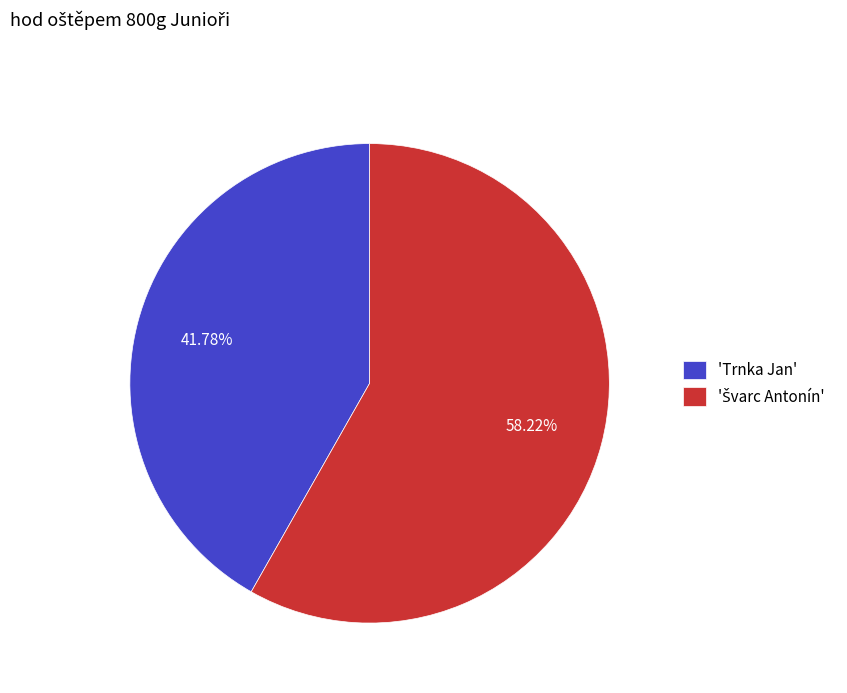

Does 'Trnka Jan' account for over 50% of the chart?

No